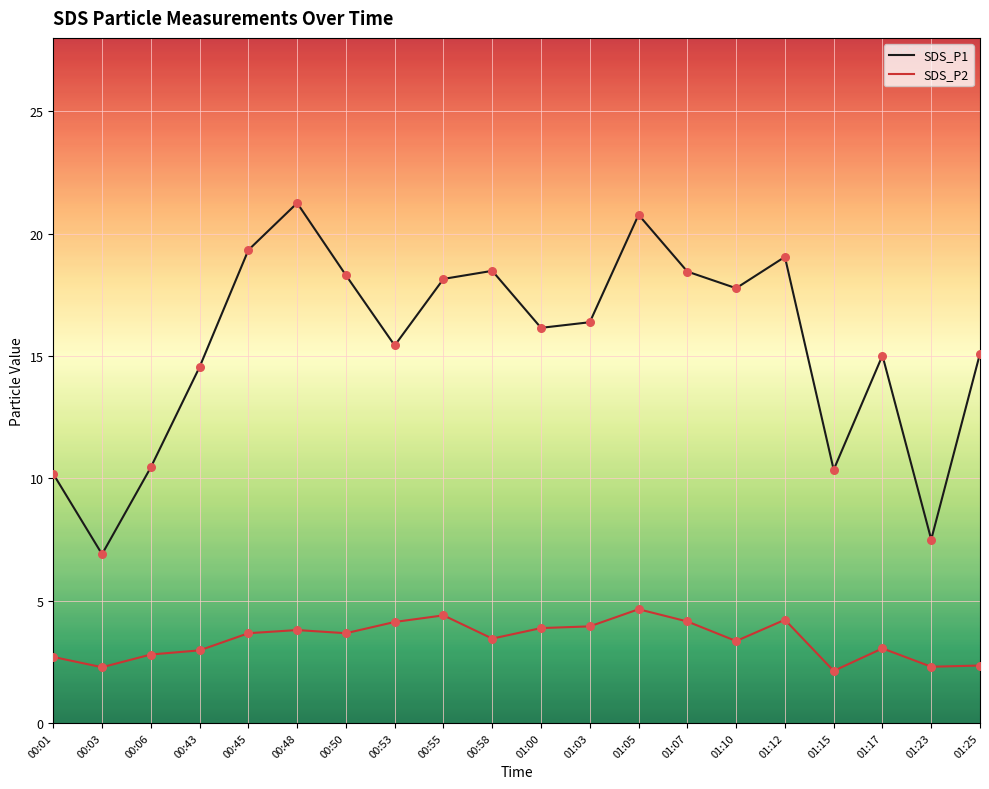

What are all the series names shown in the legend?

SDS_P1, SDS_P2